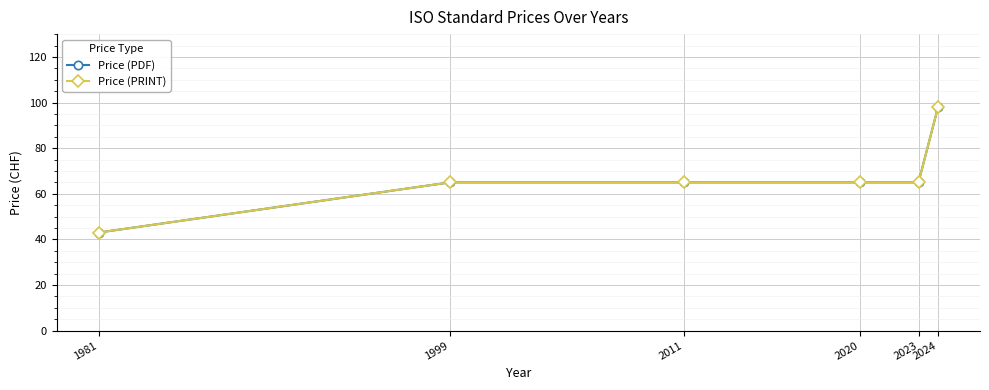

What is the sum of the Price (PDF) values at 2024 and 1999?

163